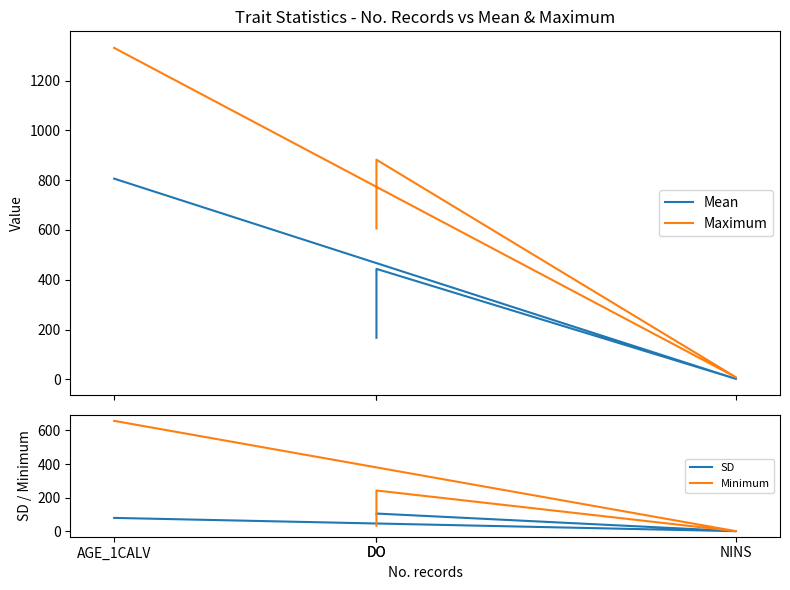

Between DO and AGE_1CALV, which is larger?

AGE_1CALV